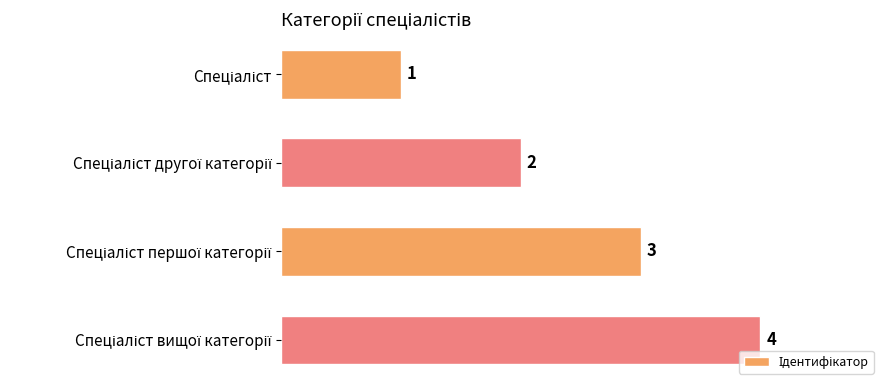

How many values are between 2 and 4?

3